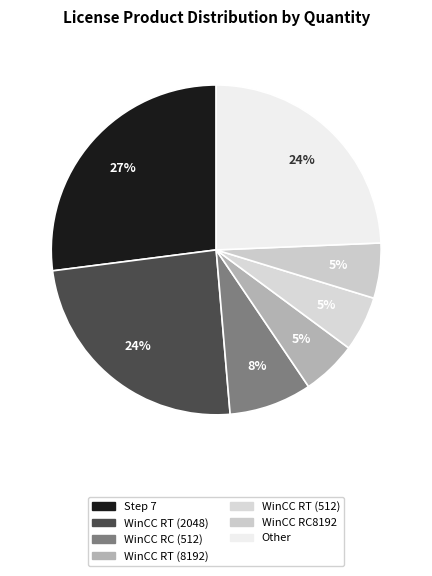

Is there any slice that represents more than half of the pie?

No